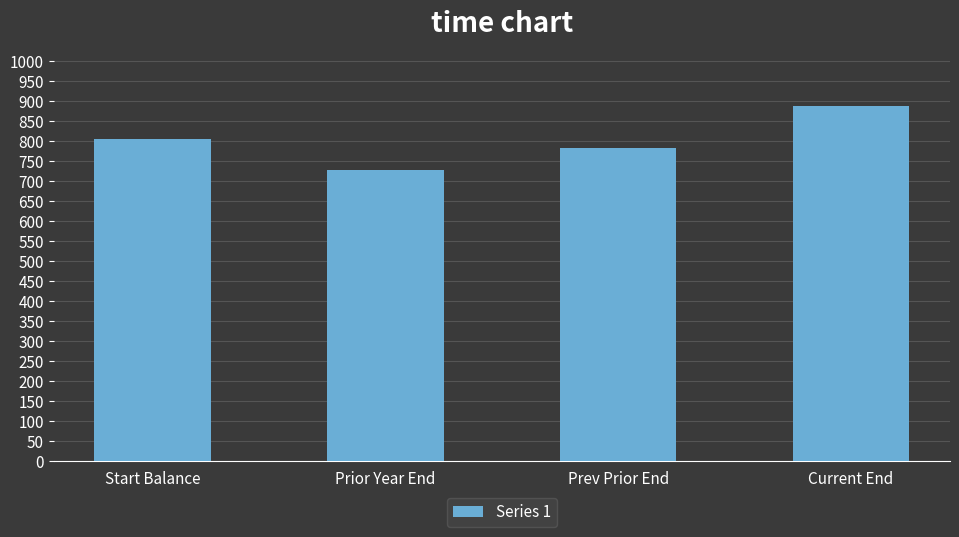

What is the minimum value shown in the chart?

726.2